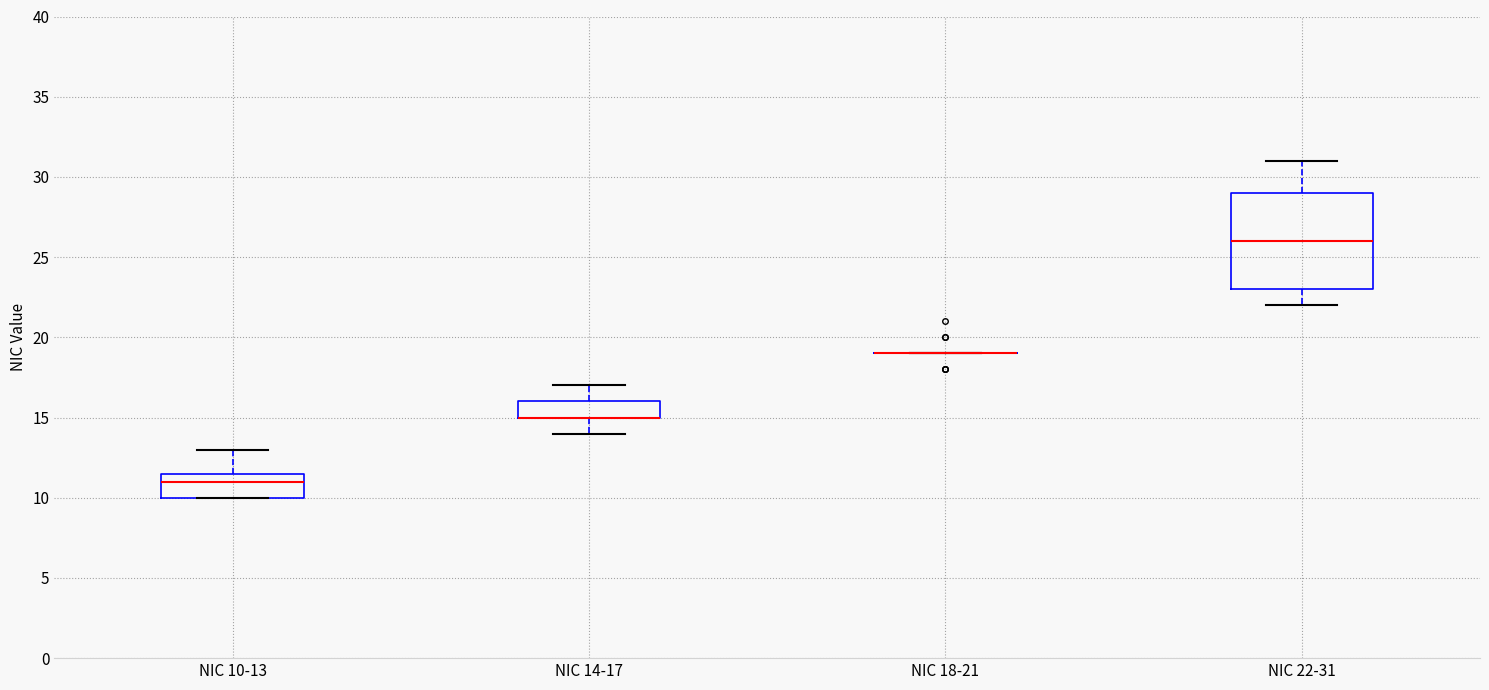

Reading left to right, transcribe this box plot: for each box, give where its median line is, the range the box spans, and where its two whiskers end, as read against the y-axis. The values are not printed on the chart, so give them approximately, as read against the axis.

NIC 10-13: median 11.0, box 10.0 to 11.5, whiskers 10.0 to 13.0
NIC 14-17: median 15.0 (drawn on the box's lower edge), box 15.0 to 16.0, whiskers 14.0 to 17.0
NIC 18-21: box collapsed to a line at 19.0, whiskers 19.0 to 19.0
NIC 22-31: median 26.0, box 23.0 to 29.0, whiskers 22.0 to 31.0